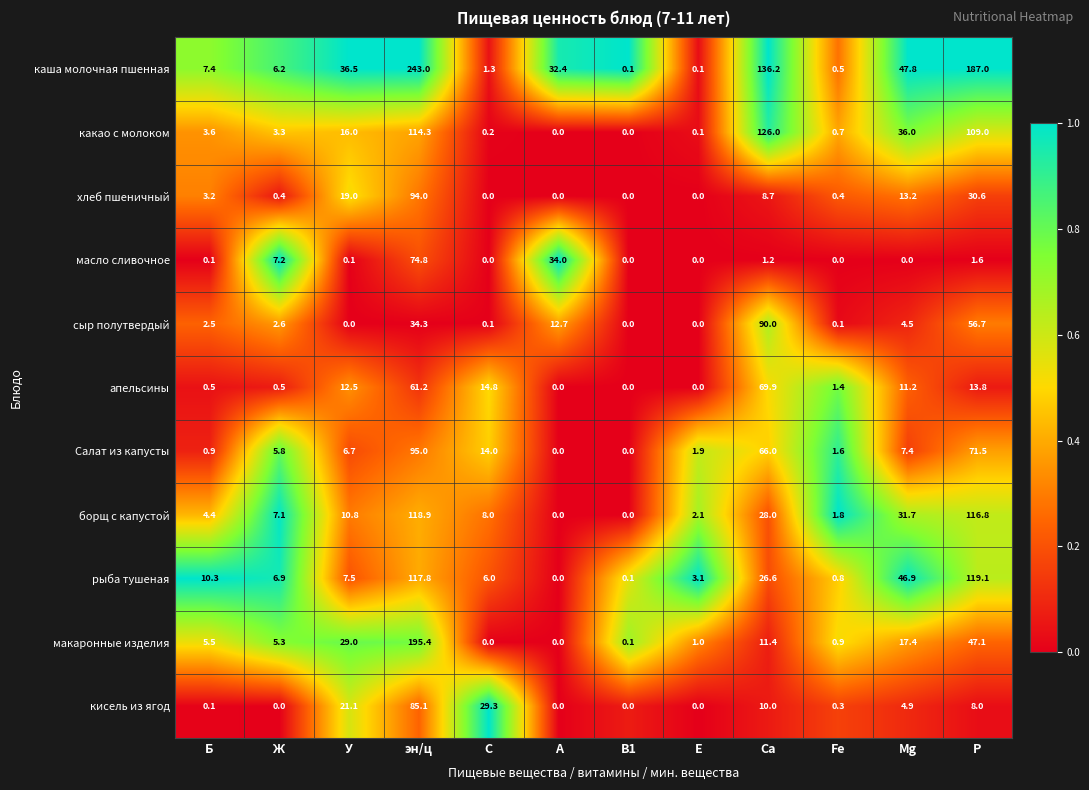

Which series changed the most between Б and Ж?

масло сливочное